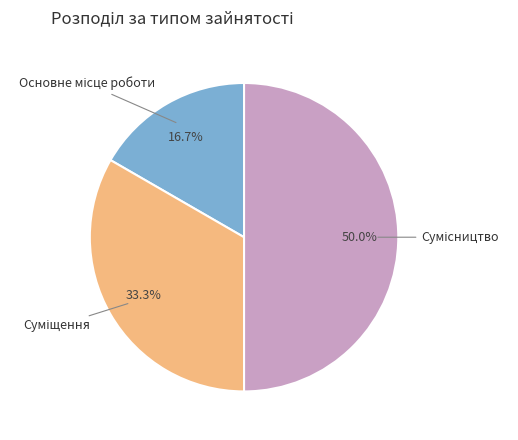

How many slices are in this pie chart?

3